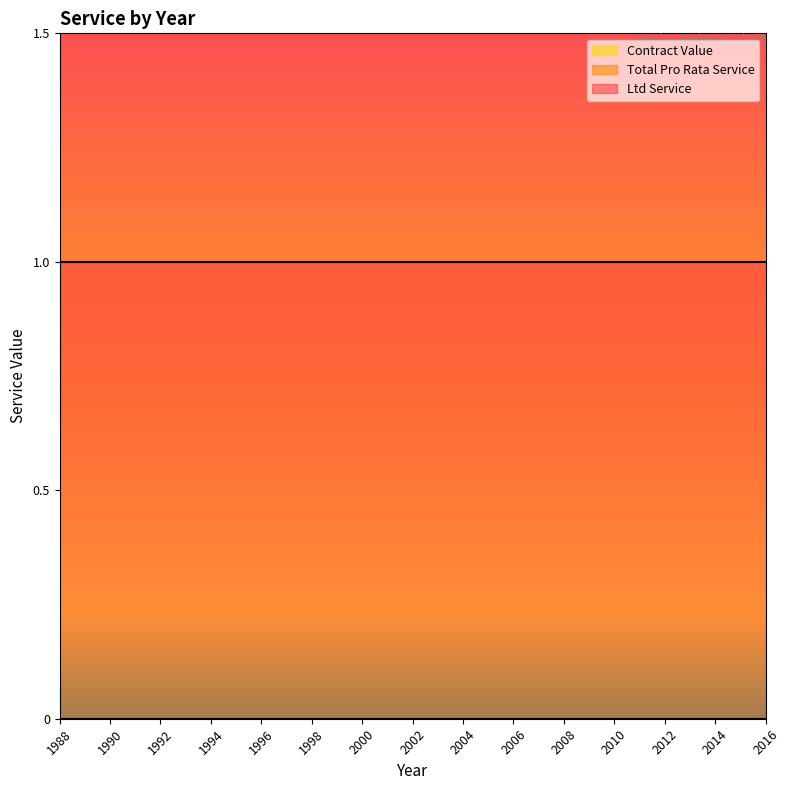

What is the maximum value shown in the chart?

1